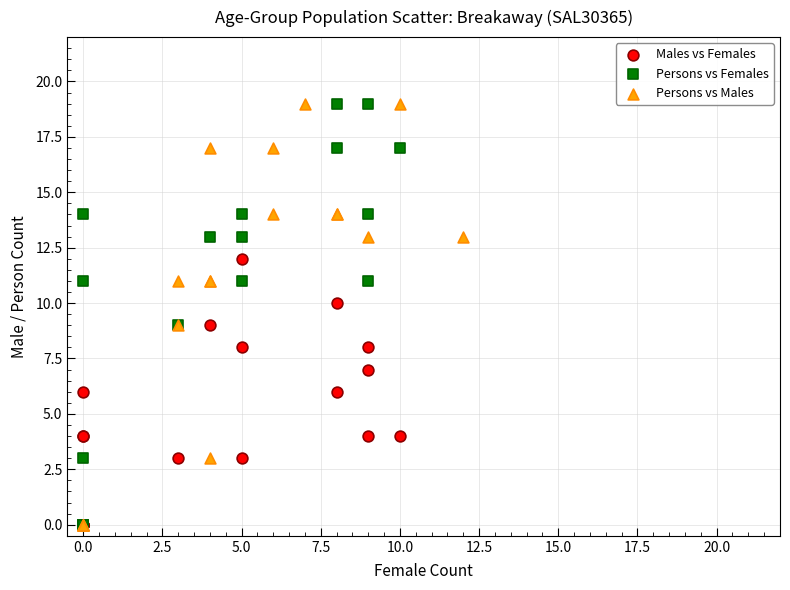

What are all the series names shown in the legend?

Males vs Females, Persons vs Females, Persons vs Males